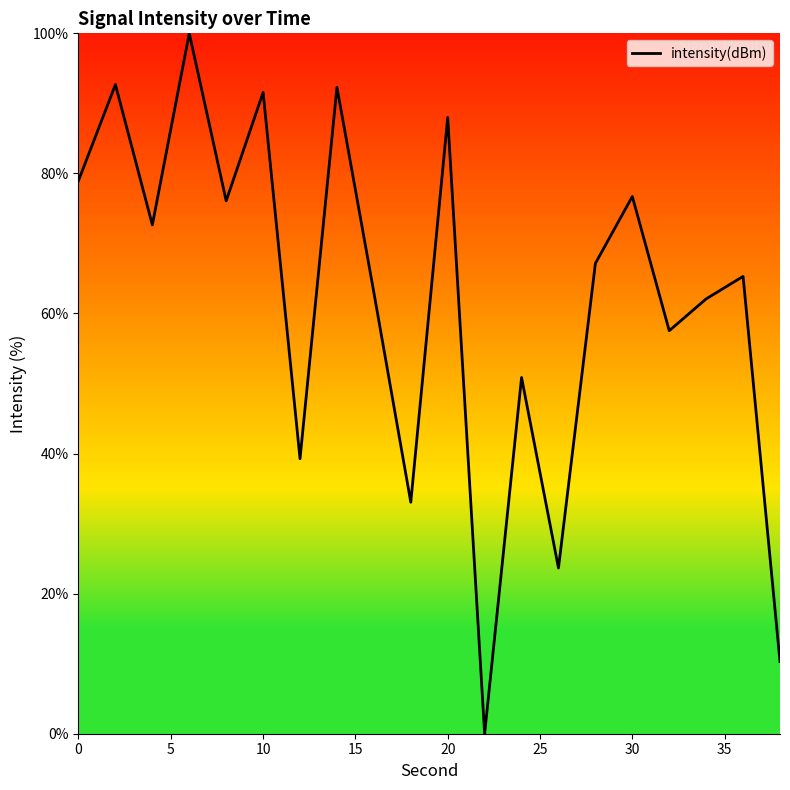

How many positive values are there?

19